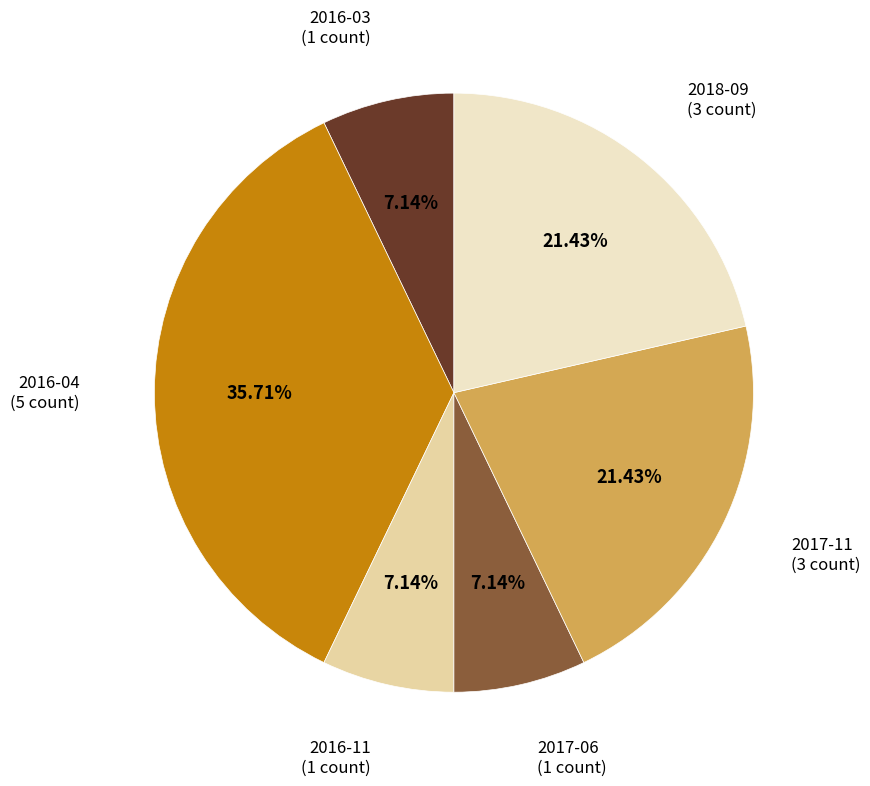

Is there a majority slice in this chart?

No